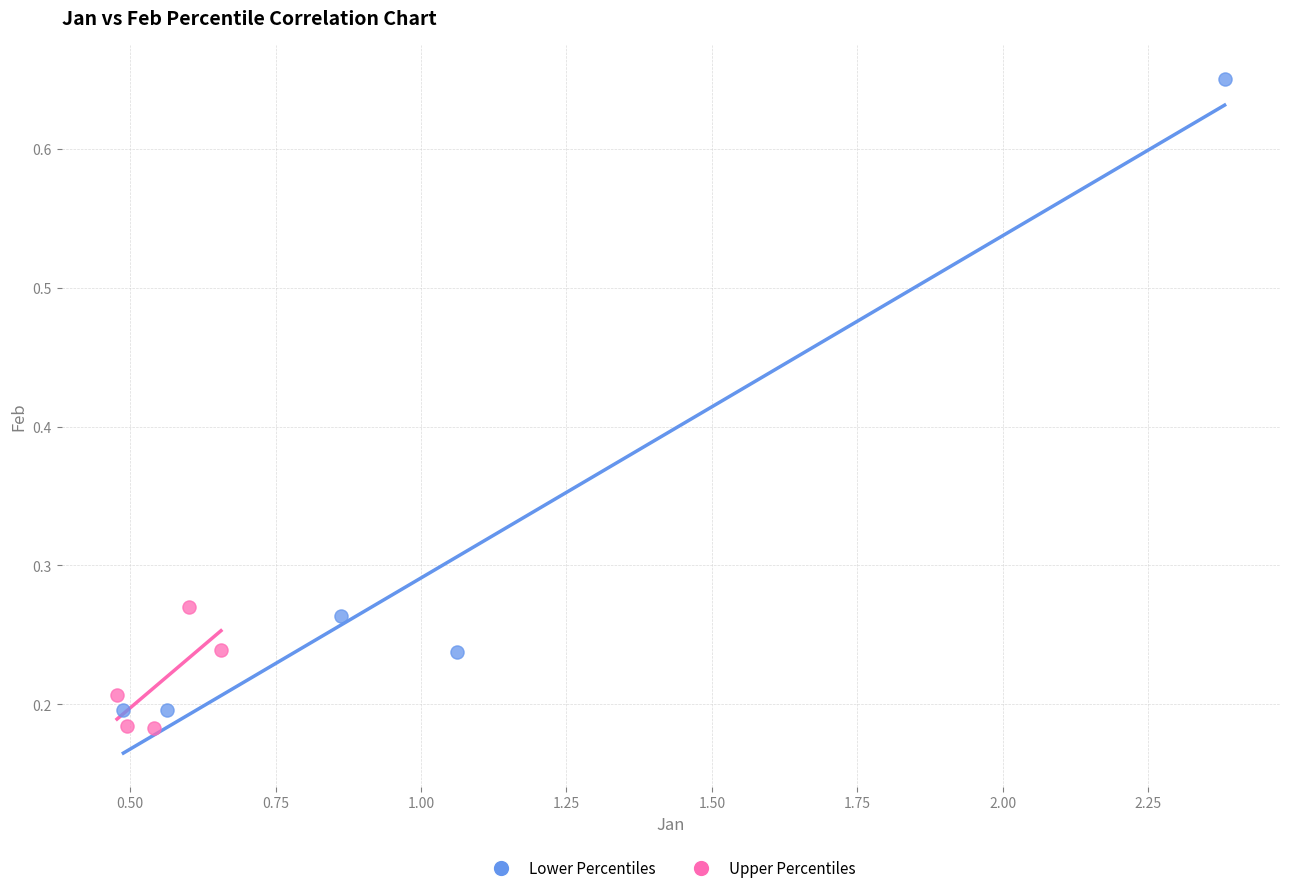

Which series reaches the maximum Y coordinate?

Lower Percentiles